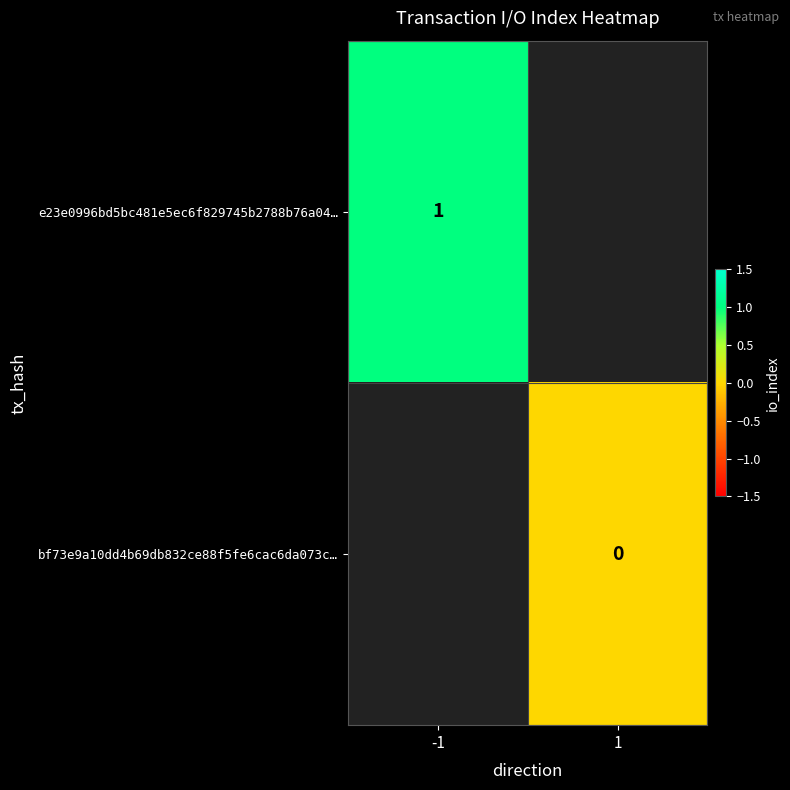

Is it true that e23e0996bd5bc481e5ec6f829745b2788b76a04… equals 0 at -1?

False